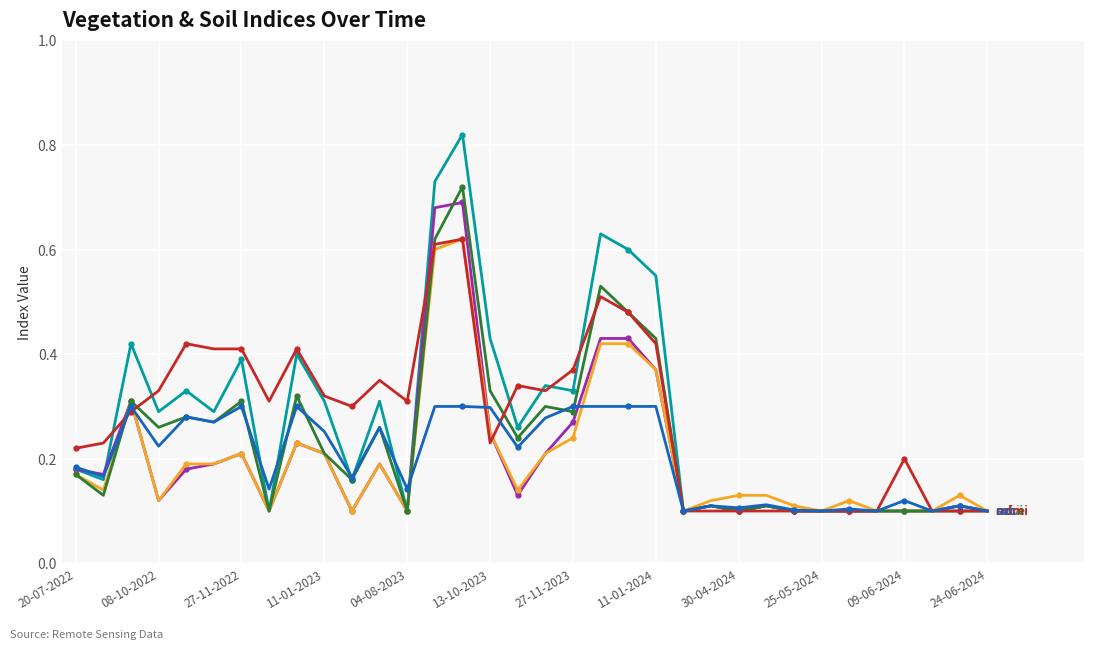

Reading left to right, extract all data points from this chart.

ndvi: 0.2	0.2	0.4	0.3	0.3	0.3	0.4	0.1	0.4	0.3	0.2	0.3	0.1	0.7	0.8	0.4	0.3	0.3	0.3	0.6	0.6	0.6	0.1	0.1	0.1	0.1	0.1	0.1	0.1	0.1	0.1	0.1	0.1	0.1
evi: 0.2	0.2	0.3	0.1	0.2	0.2	0.2	0.1	0.2	0.2	0.1	0.2	0.1	0.7	0.7	0.2	0.1	0.2	0.3	0.4	0.4	0.4	0.1	0.1	0.1	0.1	0.1	0.1	0.1	0.1	0.1	0.1	0.1	0.1
savi: 0.2	0.1	0.3	0.1	0.2	0.2	0.2	0.1	0.2	0.2	0.1	0.2	0.1	0.6	0.6	0.2	0.1	0.2	0.2	0.4	0.4	0.4	0.1	0.1	0.1	0.1	0.1	0.1	0.1	0.1	0.1	0.1	0.1	0.1
ndre: 0.2	0.1	0.3	0.3	0.3	0.3	0.3	0.1	0.3	0.2	0.2	0.3	0.1	0.6	0.7	0.3	0.2	0.3	0.3	0.5	0.5	0.4	0.1	0.1	0.1	0.1	0.1	0.1	0.1	0.1	0.1	0.1	0.1	0.1
ndmi: 0.2	0.2	0.3	0.3	0.4	0.4	0.4	0.3	0.4	0.3	0.3	0.3	0.3	0.6	0.6	0.2	0.3	0.3	0.4	0.5	0.5	0.4	0.1	0.1	0.1	0.1	0.1	0.1	0.1	0.1	0.2	0.1	0.1	0.1
soc: 0.2	0.2	0.3	0.2	0.3	0.3	0.3	0.1	0.3	0.3	0.2	0.3	0.1	0.3	0.3	0.3	0.2	0.3	0.3	0.3	0.3	0.3	0.1	0.1	0.1	0.1	0.1	0.1	0.1	0.1	0.1	0.1	0.1	0.1